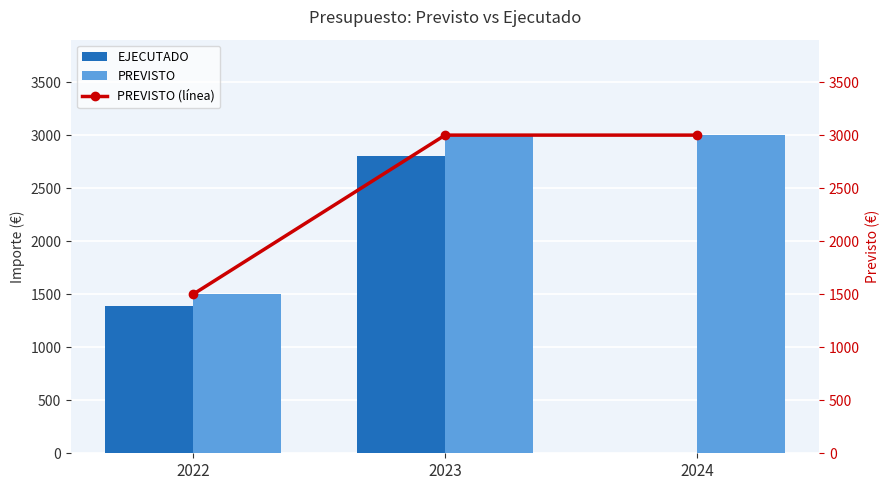

What is the value of the EJECUTADO bar at the 1st from the left?

1386.5